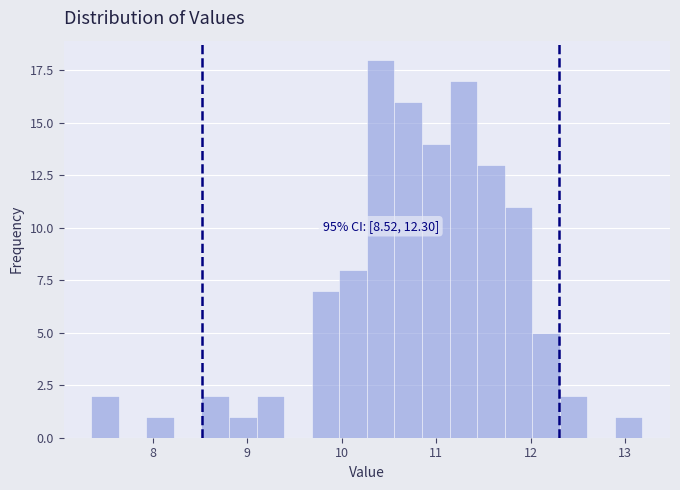

Read against the x-axis, roughly where is the centre of the tallest bar?

10.4